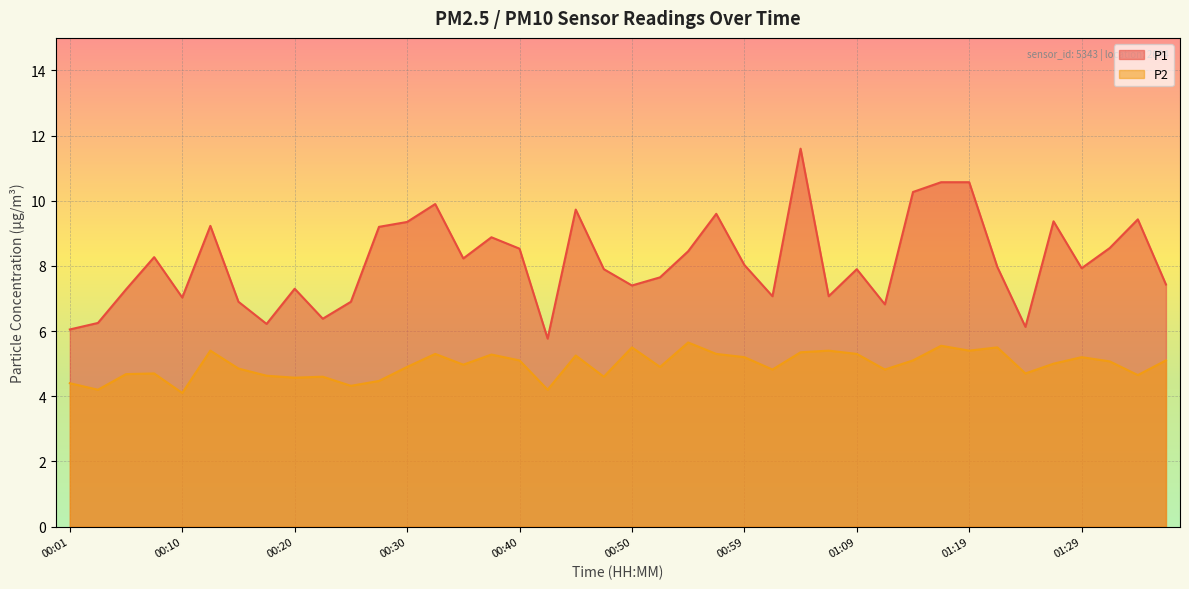

How many values in the P1 series are below 7?

9